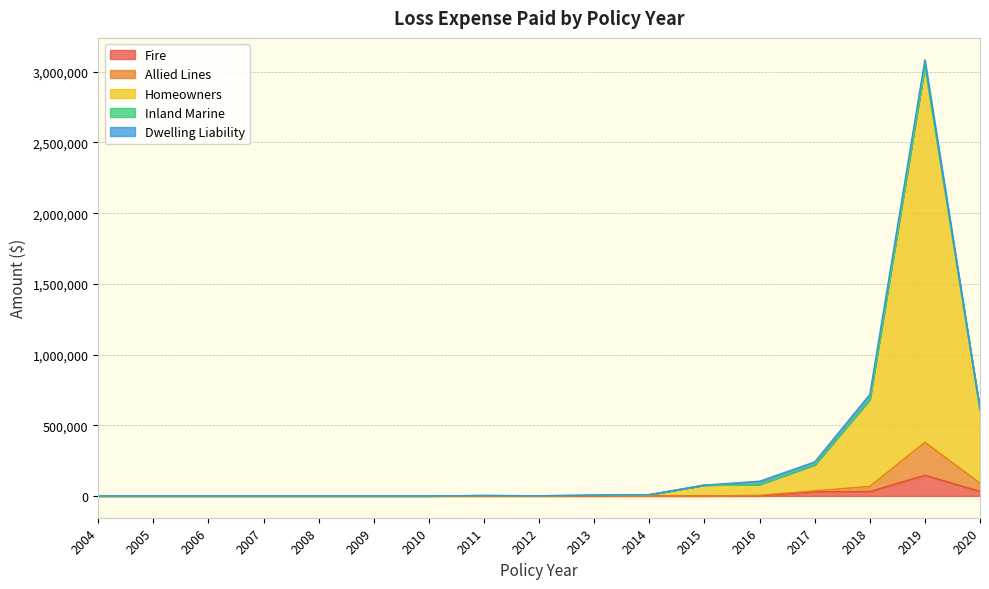

The value of Fire at 2020 is 15001.2. True or false?

False